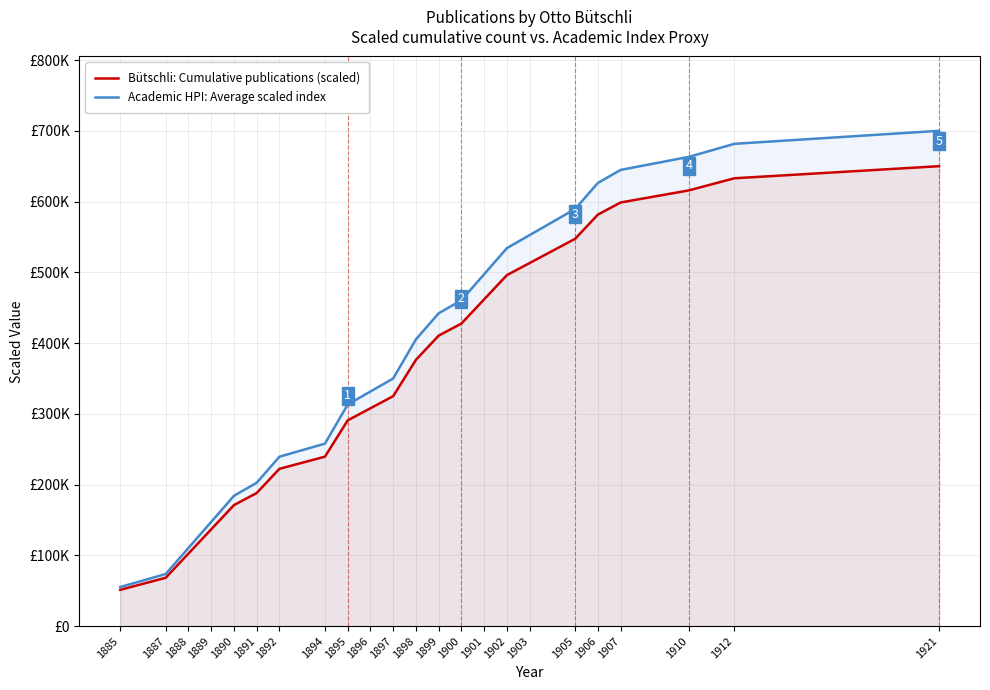

Does the chart display data point markers on the line(s)?

No